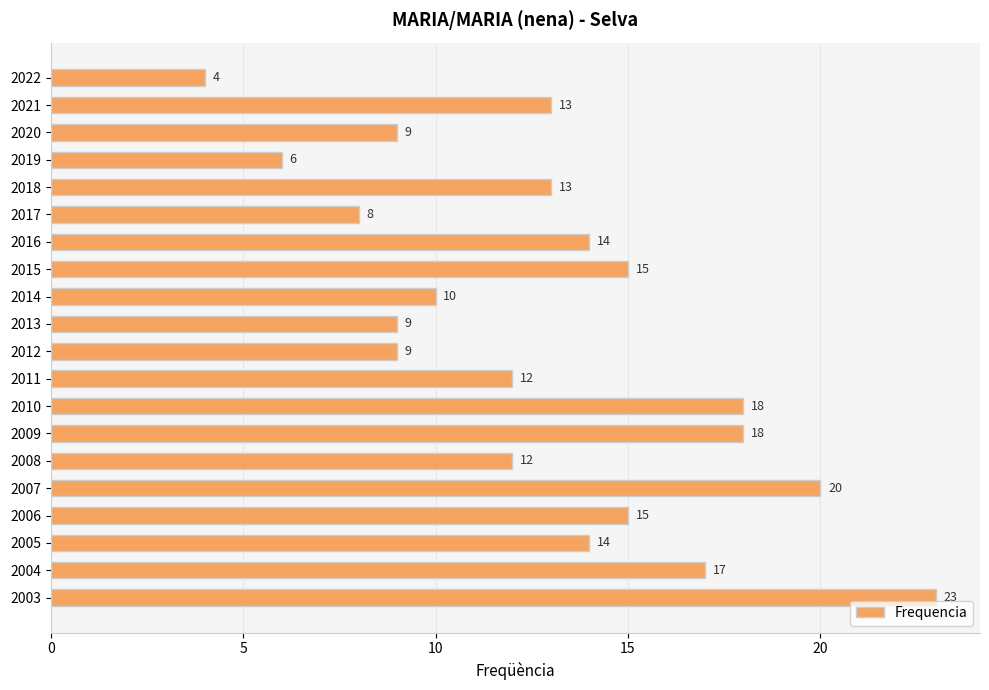

Reading top to bottom, extract all data points from this chart.

2022=4	2021=13	2020=9	2019=6	2018=13	2017=8	2016=14	2015=15	2014=10	2013=9	2012=9	2011=12	2010=18	2009=18	2008=12	2007=20	2006=15	2005=14	2004=17	2003=23